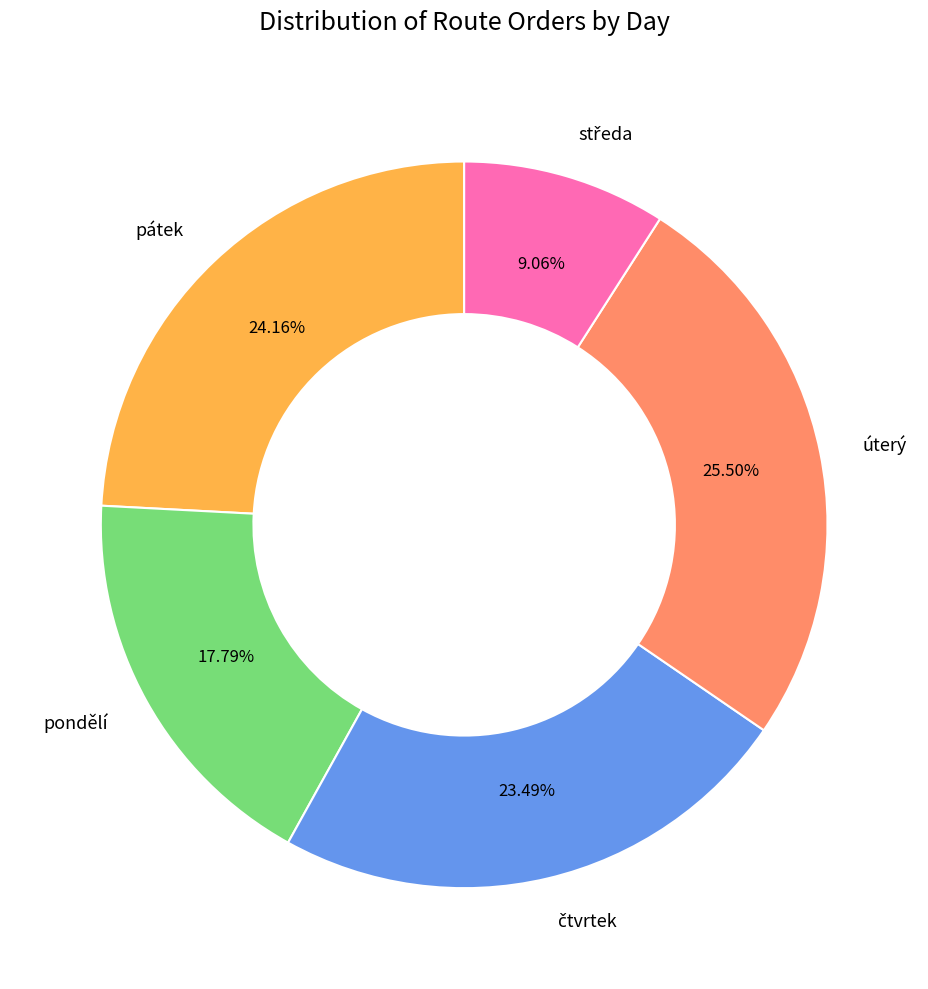

To the nearest percent, what percentage of the pie is pátek?

24%